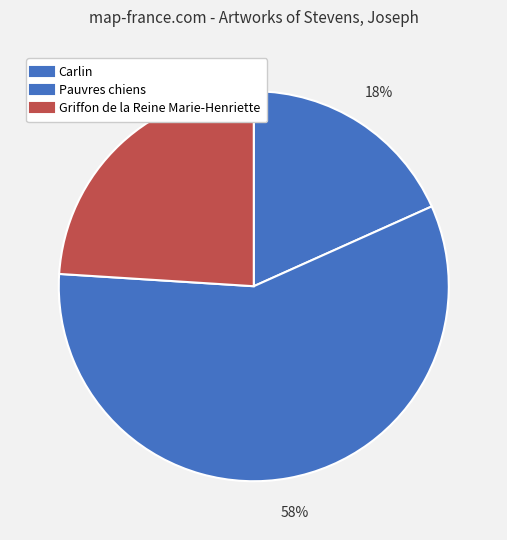

What percentage is NOT represented by Carlin?

81.7%